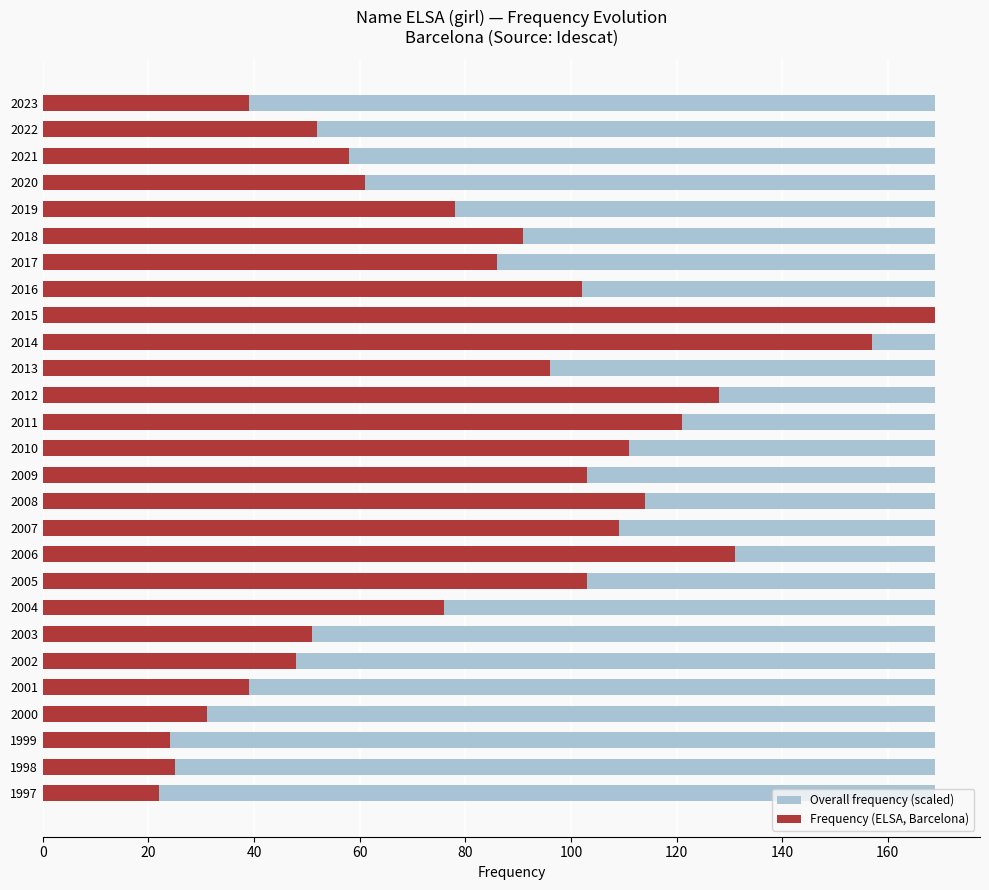

Is it true that Frequency (ELSA, Barcelona) equals 155.4 at 2013?

False